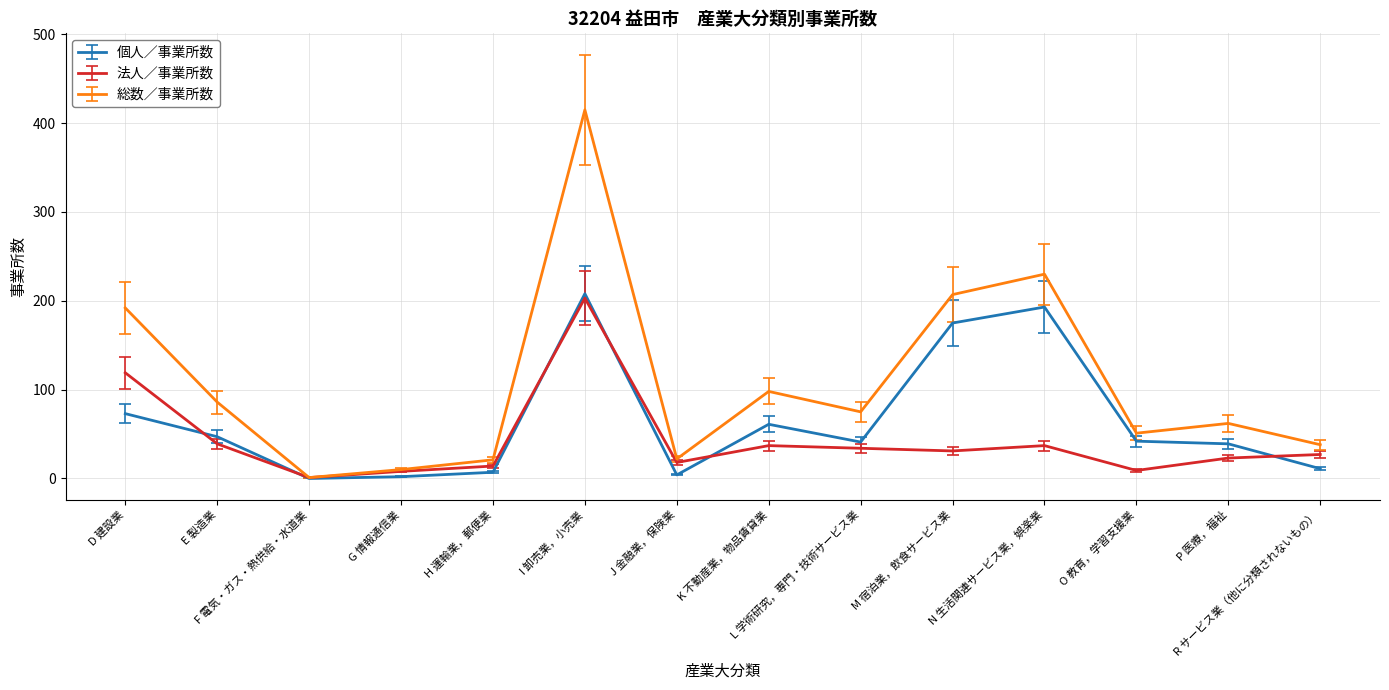

Is it true that 個人／事業所数 equals 16.0 at L 学術研究，専門・技術サービス業?

False